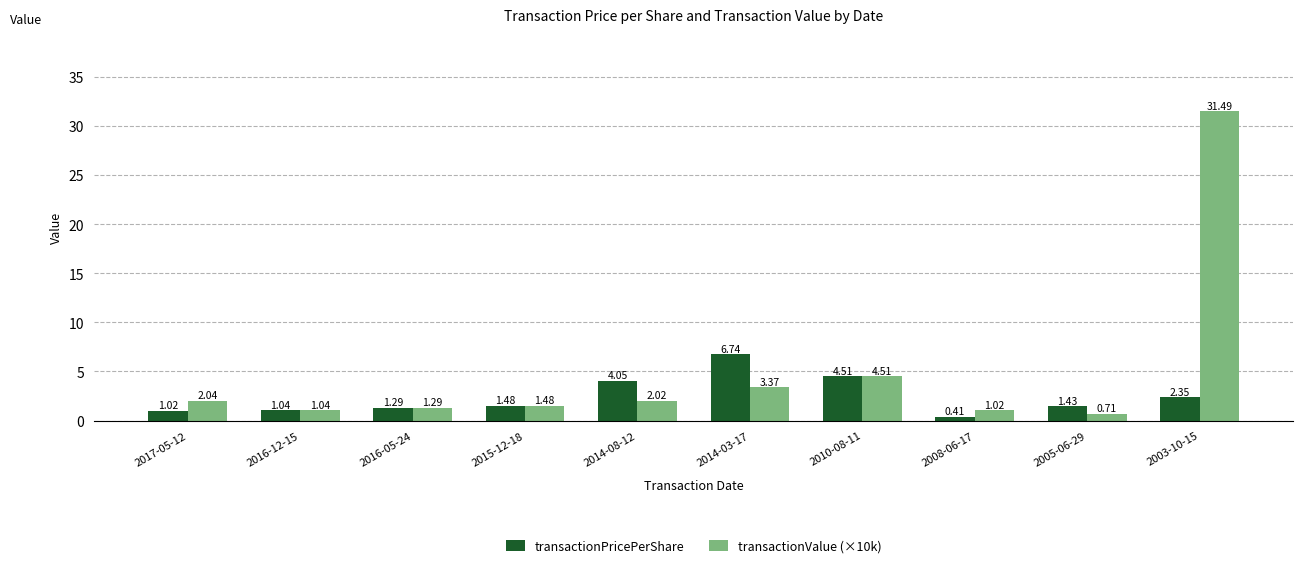

Which category has the highest value in the transactionPricePerShare series?

2014-03-17